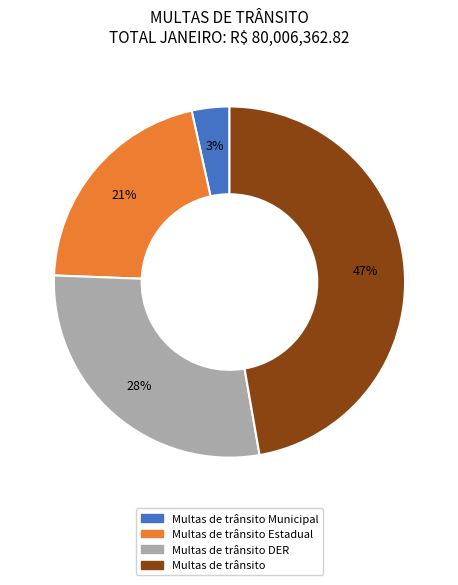

To the nearest percent, what is the difference between the largest and smallest slice percentages?

44%